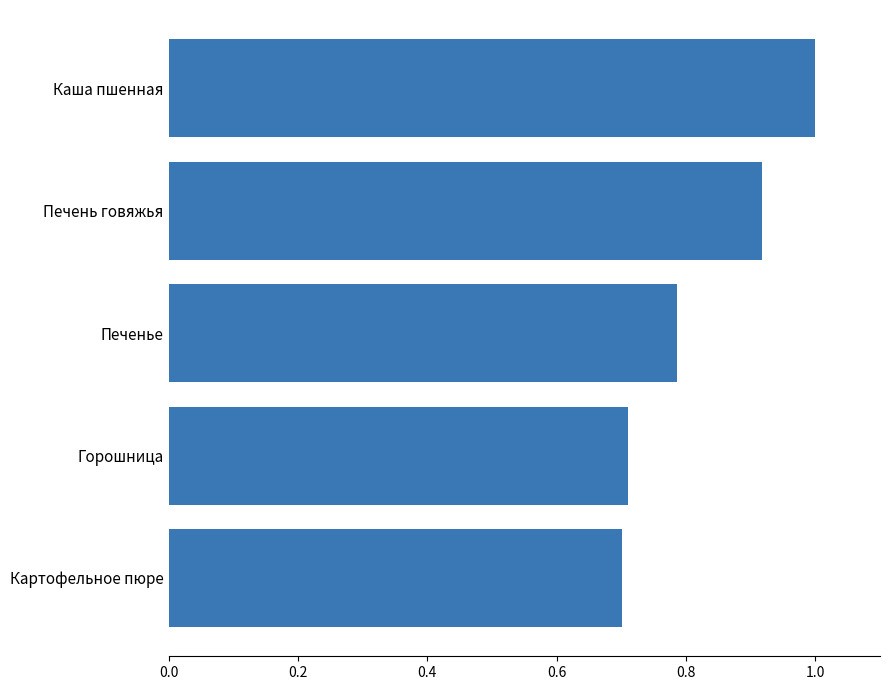

What is the sum of all values?

4.1